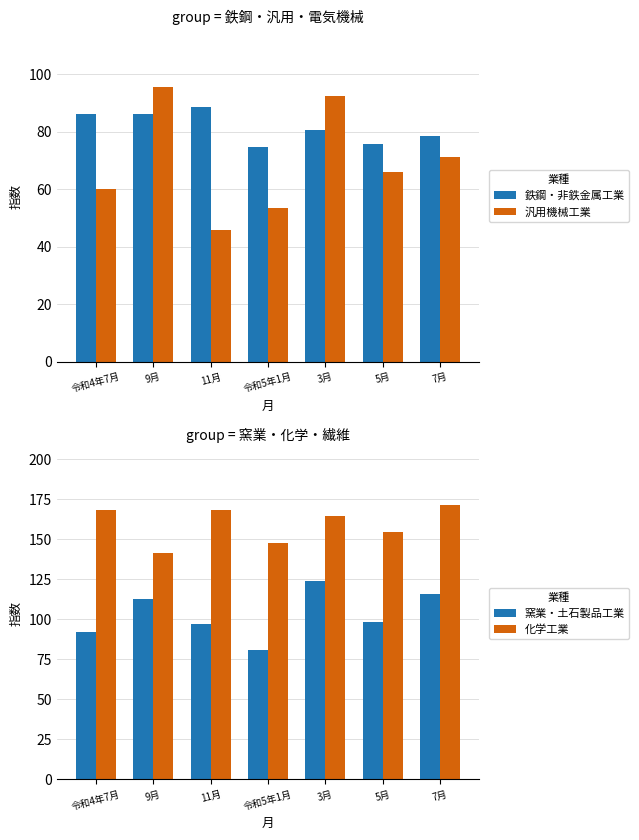

Between 令和4年7月 and 令和5年1月, which is larger?

令和4年7月